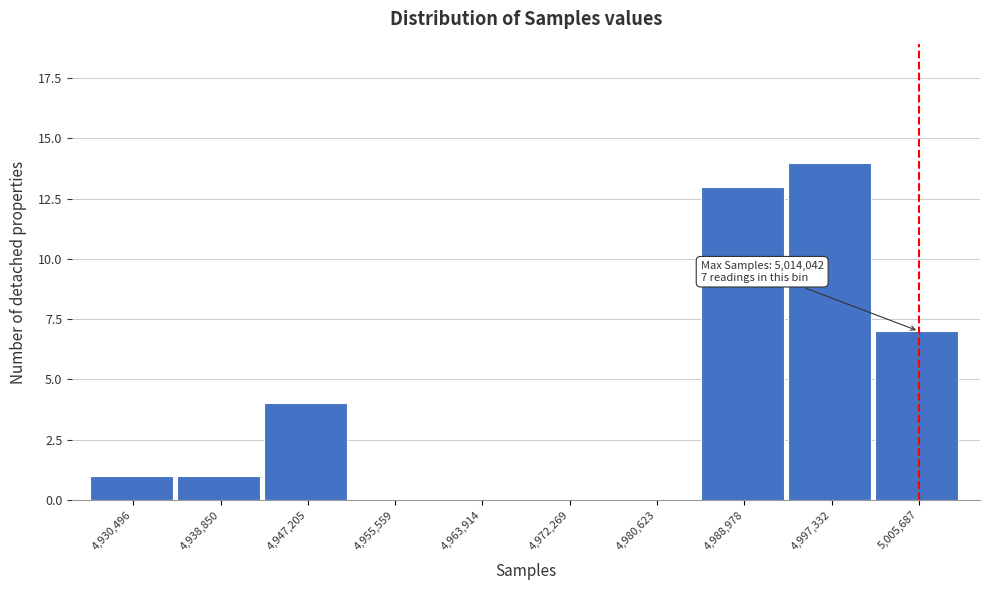

Reading left to right, transcribe all the data shown in this chart.

4,930,496=1	4,938,850=1	4,947,205=4	4,955,559=0	4,963,914=0	4,972,269=0	4,980,623=0	4,988,978=13	4,997,332=14	5,005,687=7